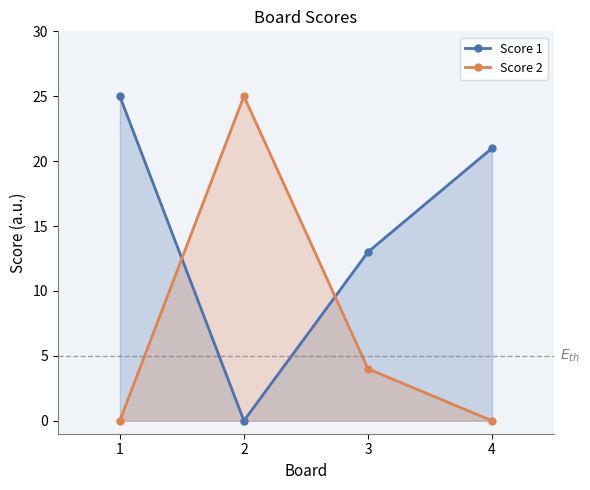

What is the average value of the Score 2 series?

7